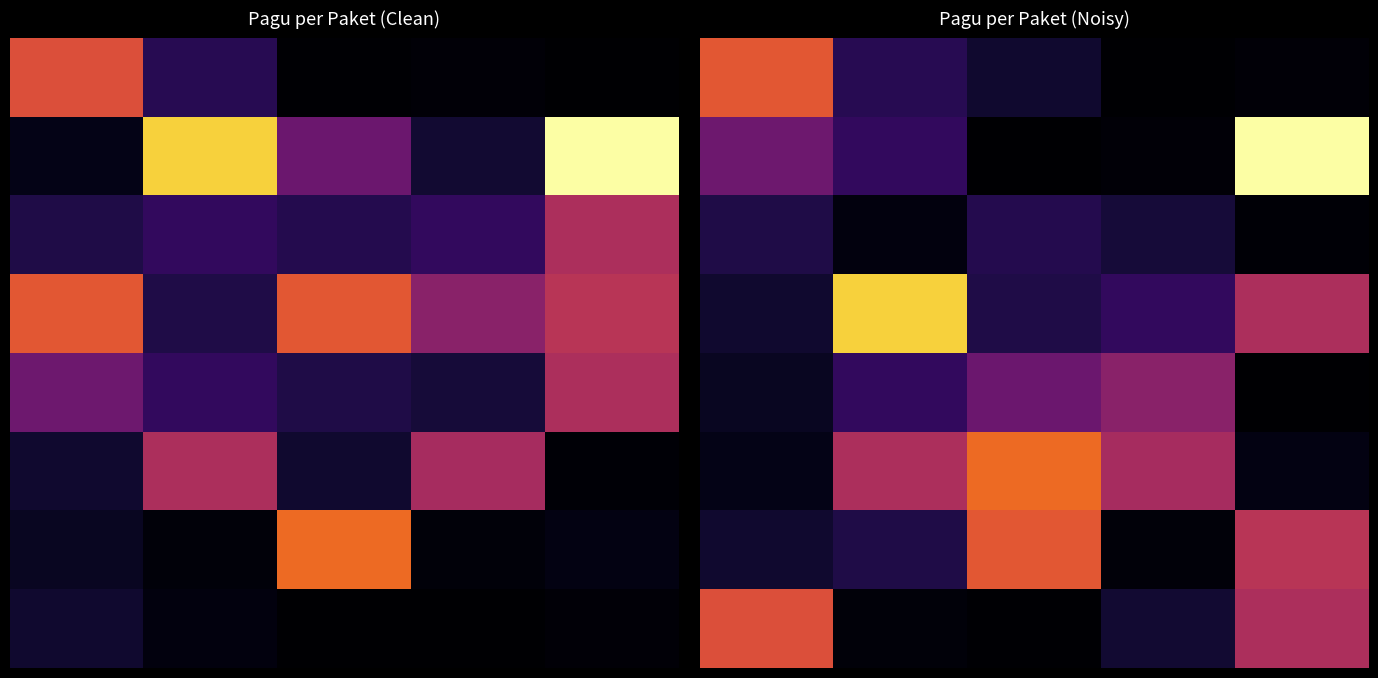

Rank the series by their maximum value, from highest to lowest.

1, 3, 5, 0, 6, 7, 4, 2